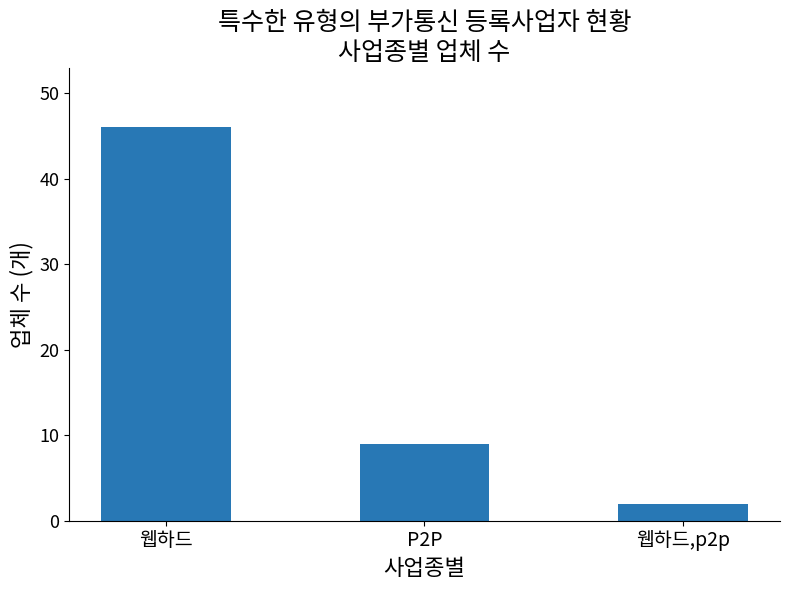

List the labels in order of value, smallest first.

웹하드,p2p, P2P, 웹하드